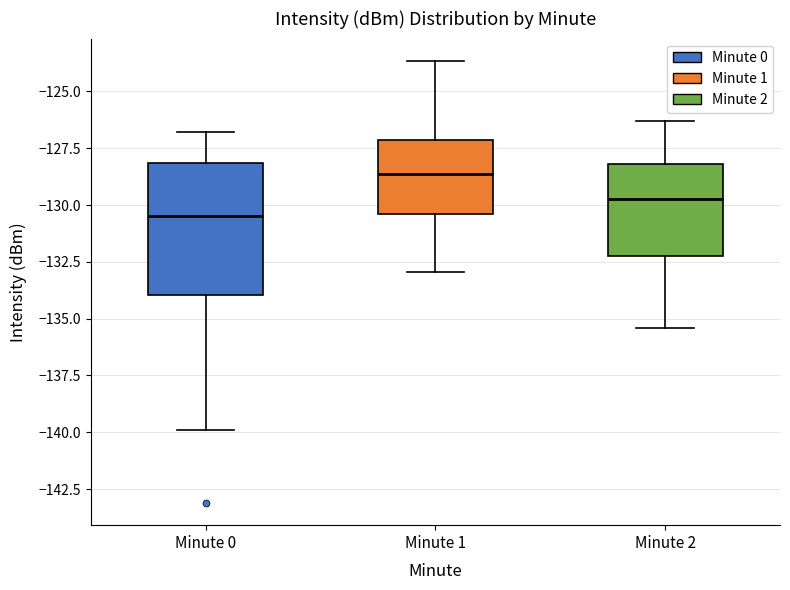

Reading left to right, transcribe this box plot: for each box, give where its median line is, the range the box spans, and where its two whiskers end, as read against the y-axis. The values are not printed on the chart, so give them approximately, as read against the axis.

Minute 0: median -130.5, box -134.0 to -128.0, whiskers -140.0 to -127.0
Minute 1: median -128.5, box -130.5 to -127.0, whiskers -133.0 to -123.5
Minute 2: median -129.5, box -132.0 to -128.0, whiskers -135.5 to -126.5